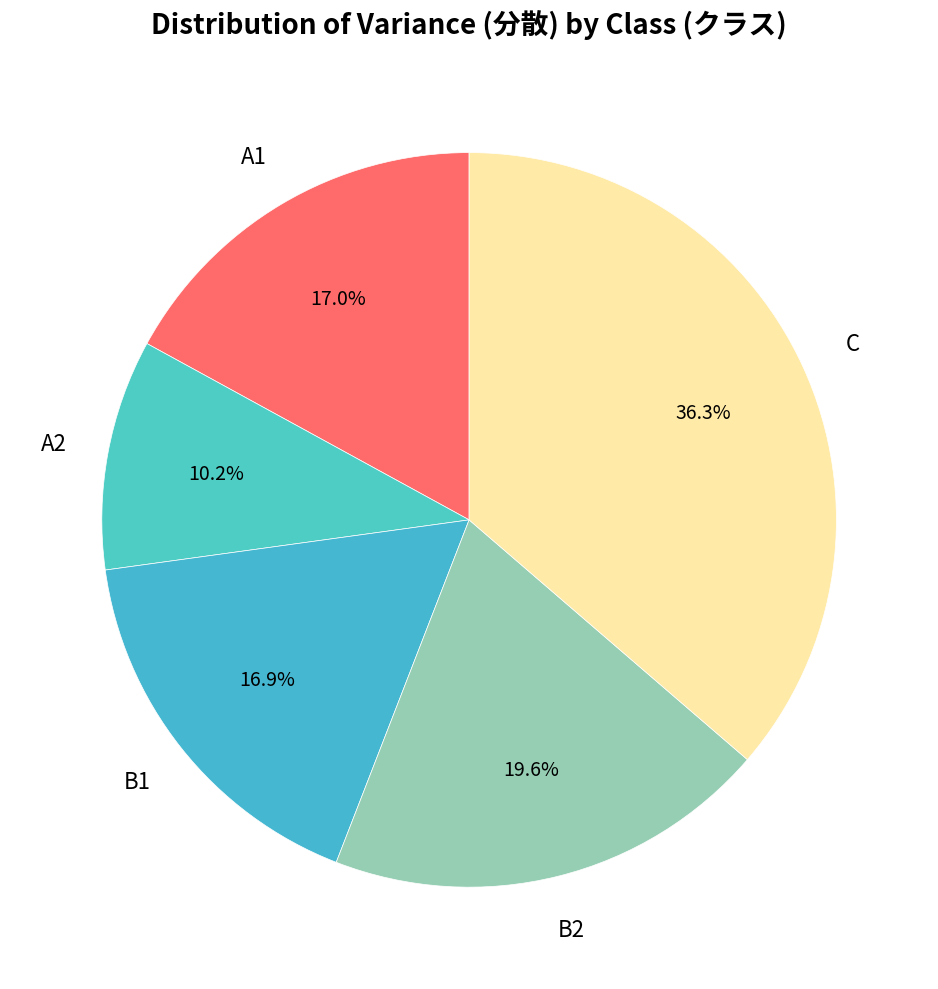

How many segments does this pie chart have?

5